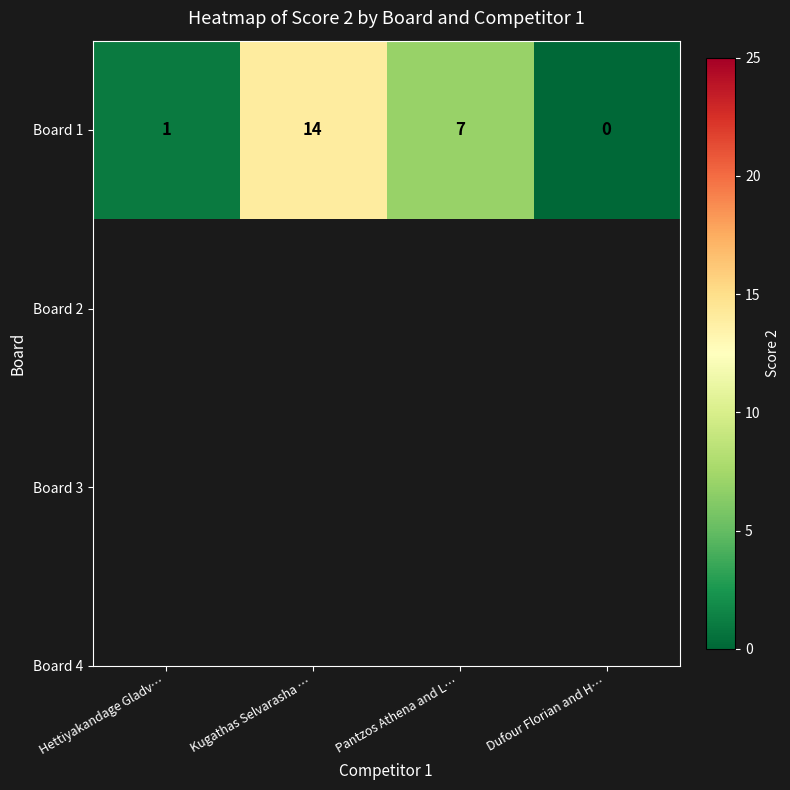

Where does the data first go above 7?

Kugathas Selvarasha …